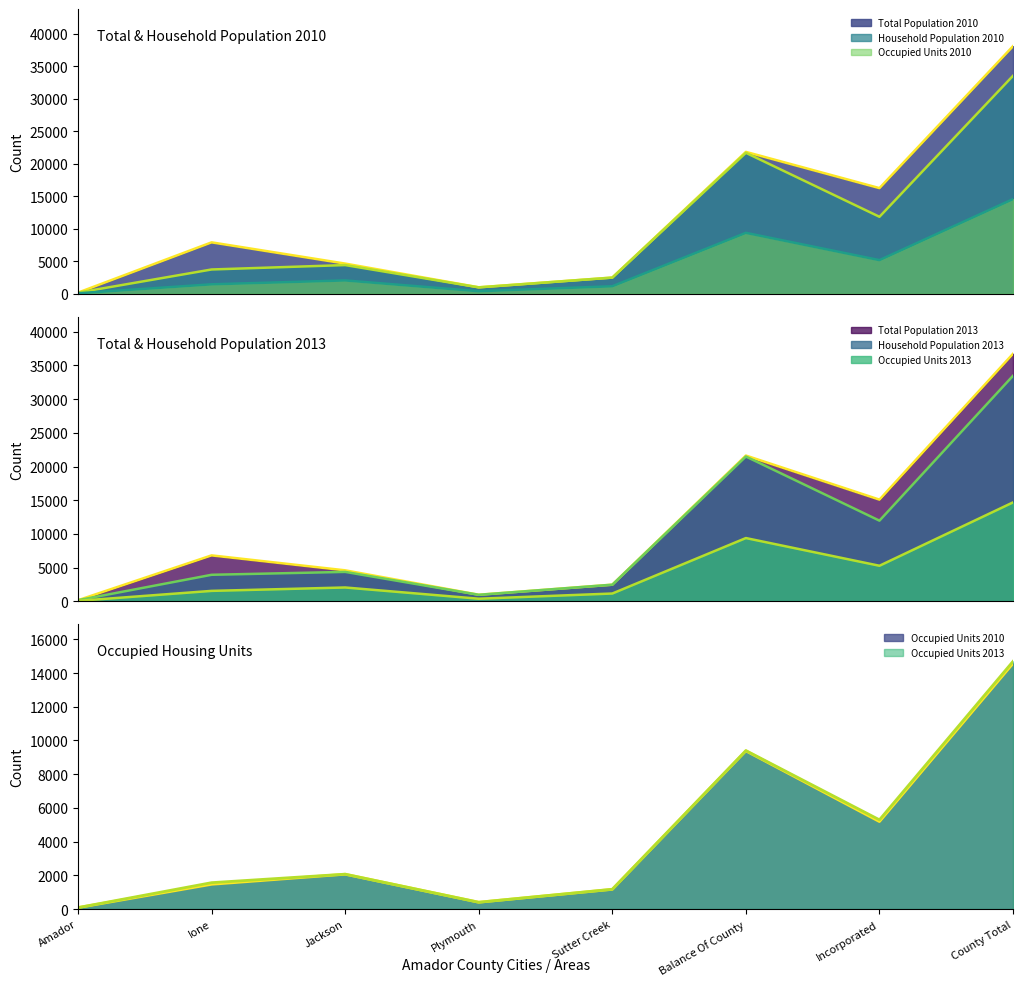

How many values in the Total Population 2013 series exceed 6829?

3